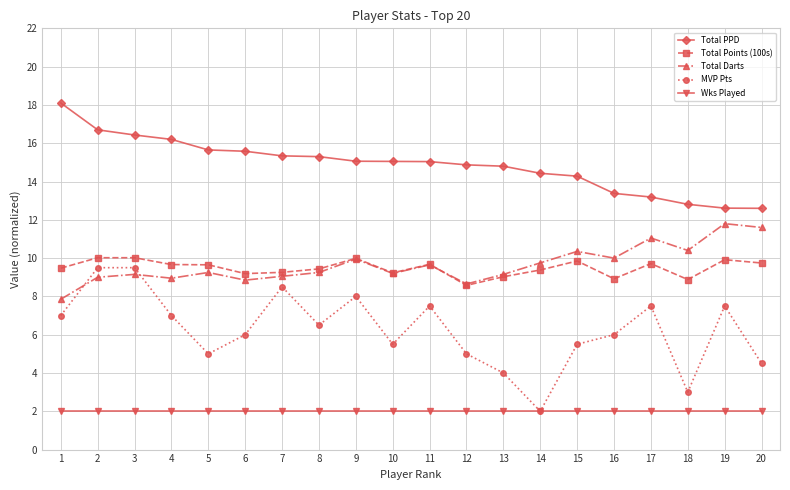

Which category has the lowest value in the Total Darts series?

1